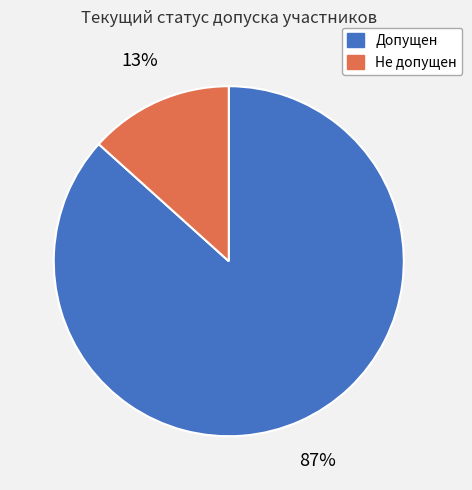

To the nearest percent, what is the combined percentage of Допущен and Не допущен?

100%